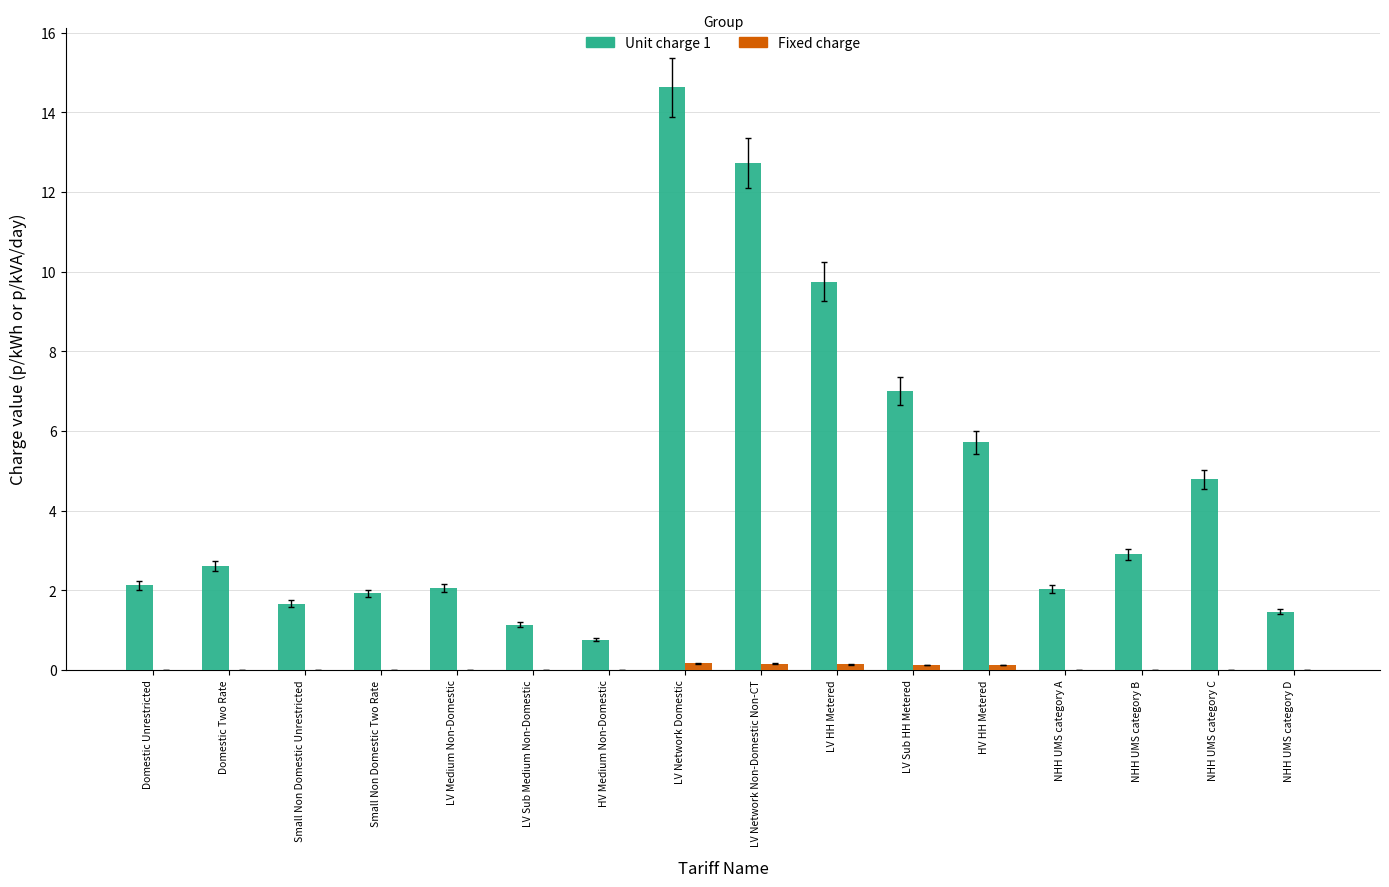

What is the average value of the Unit charge 1 series?

4.6